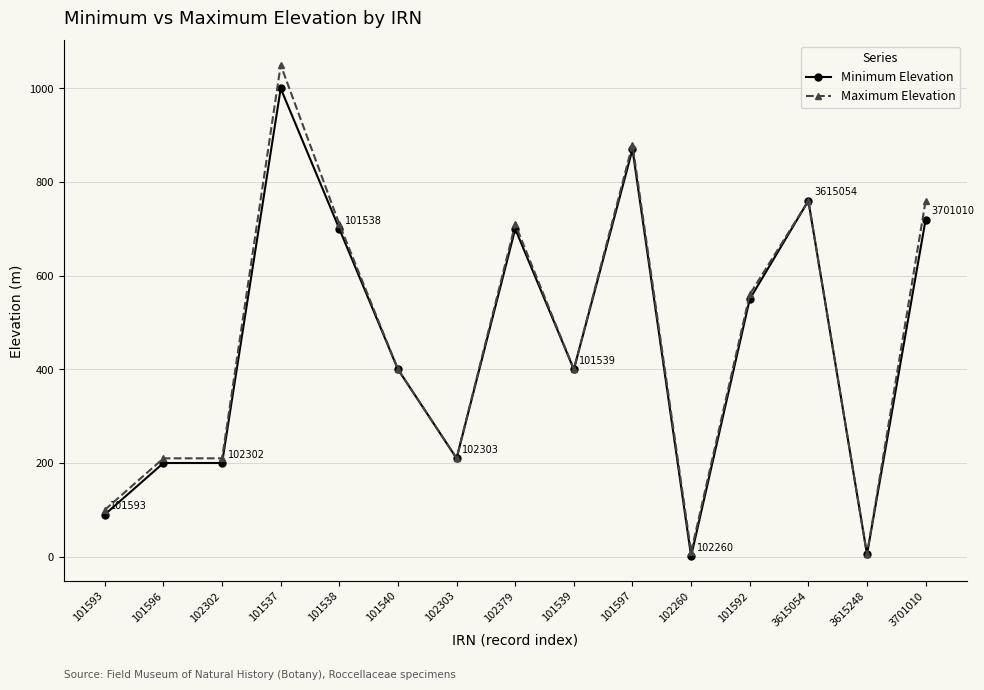

What is the greatest value displayed?

1050